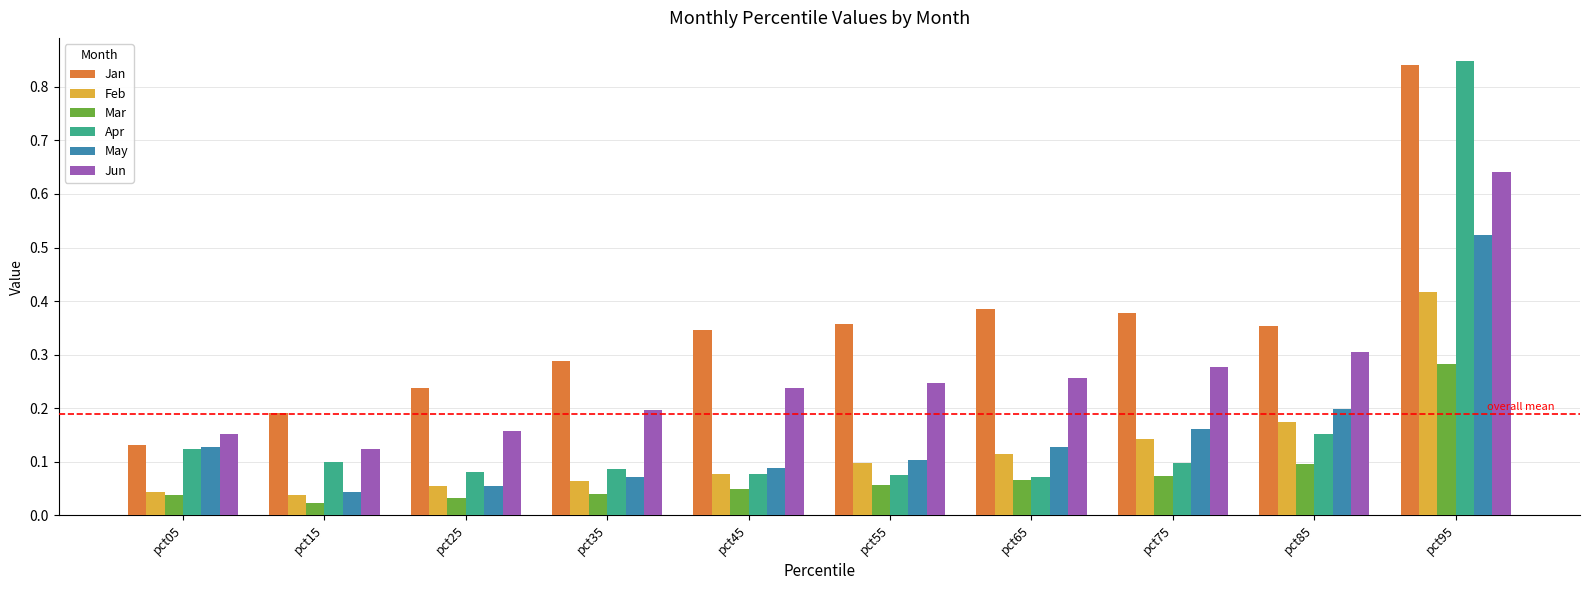

Which category has the highest value across all series?

pct95